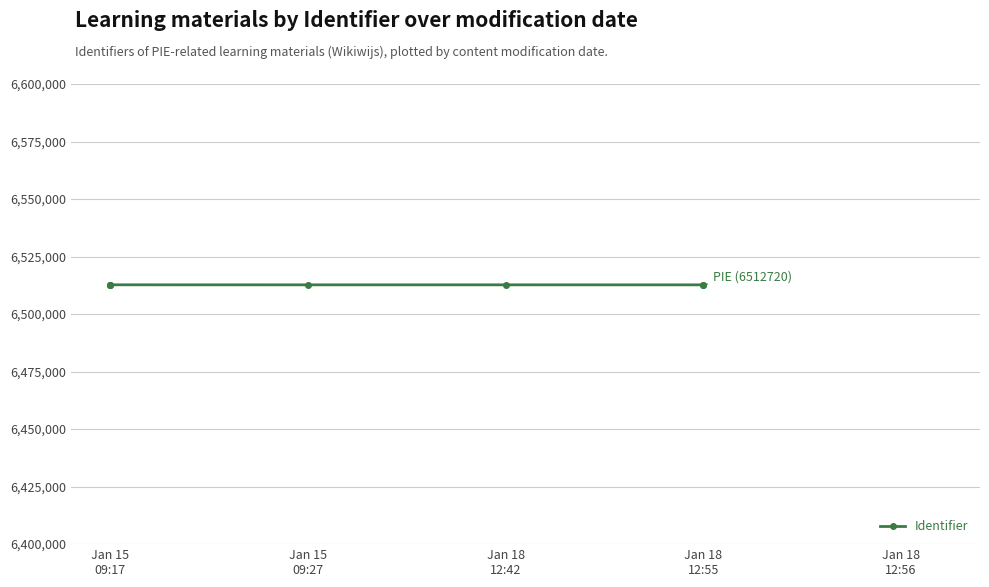

What is the greatest value displayed?

6512720